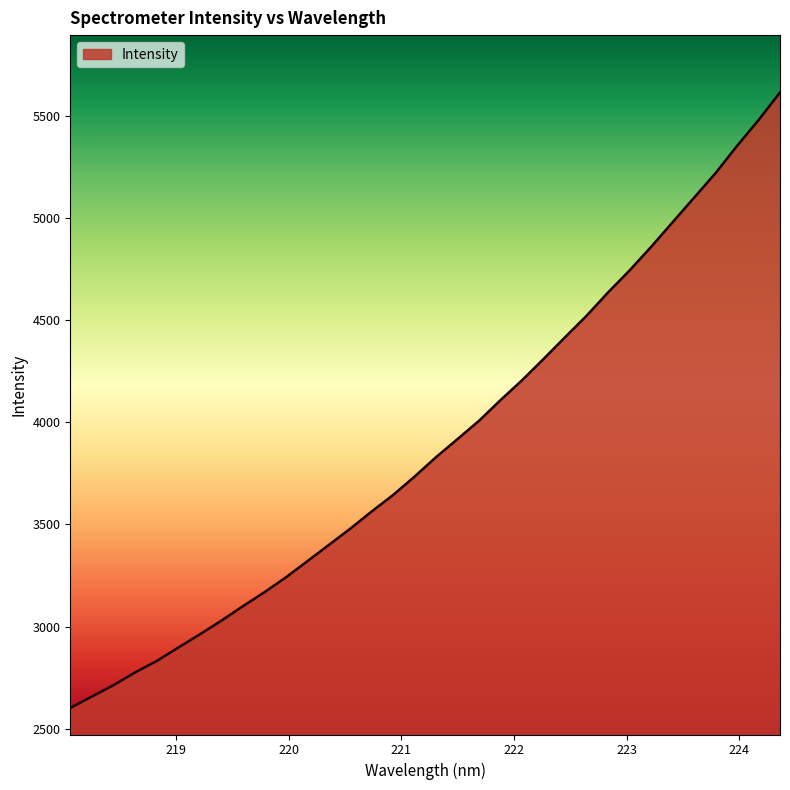

What is the minimum value shown in the chart?

2602.0